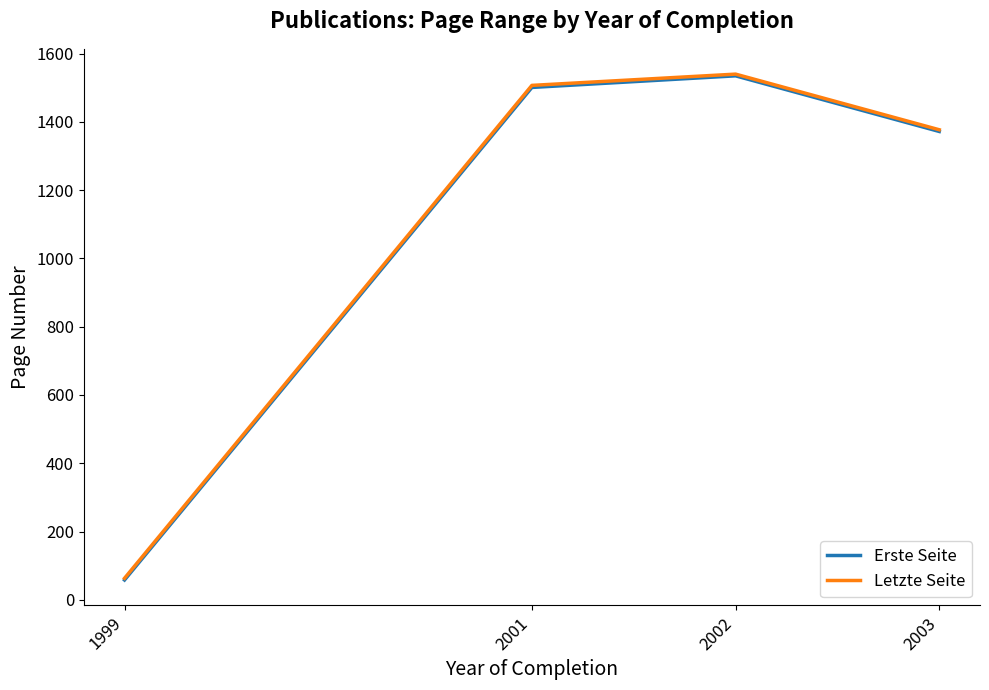

Reading left to right, what are all the values shown in this chart?

Erste Seite: 1999=58	2001=1501	2002=1535	2003=1372
Letzte Seite: 1999=63	2001=1507	2002=1540	2003=1377